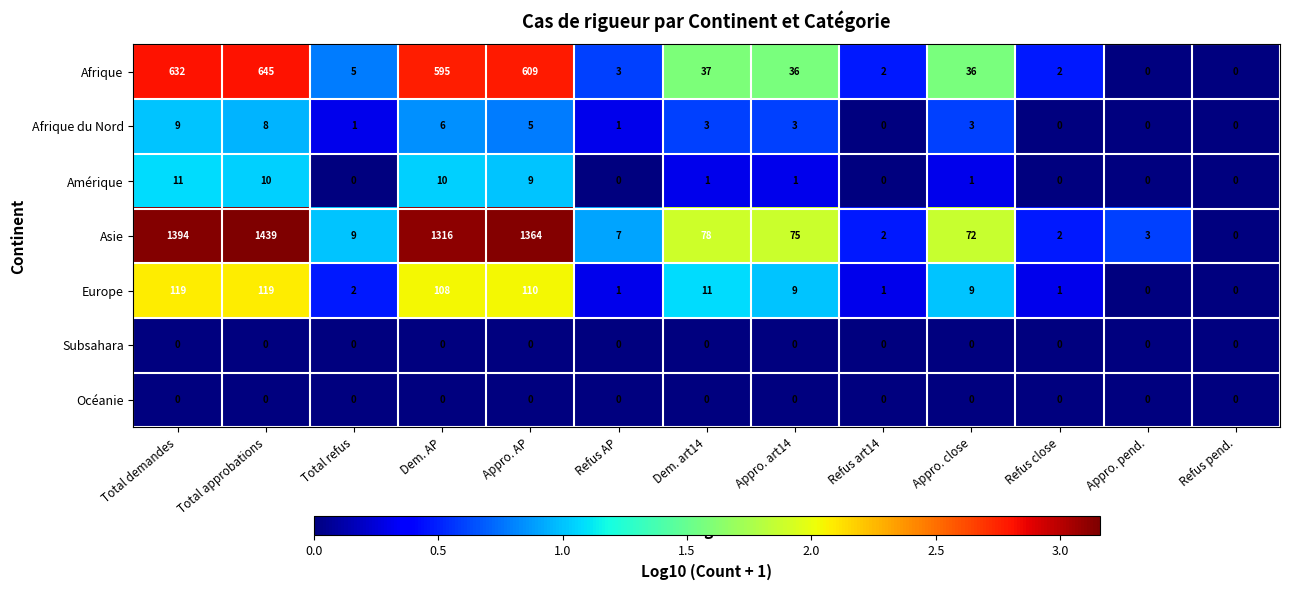

Which series has the largest range (max minus min)?

Asie